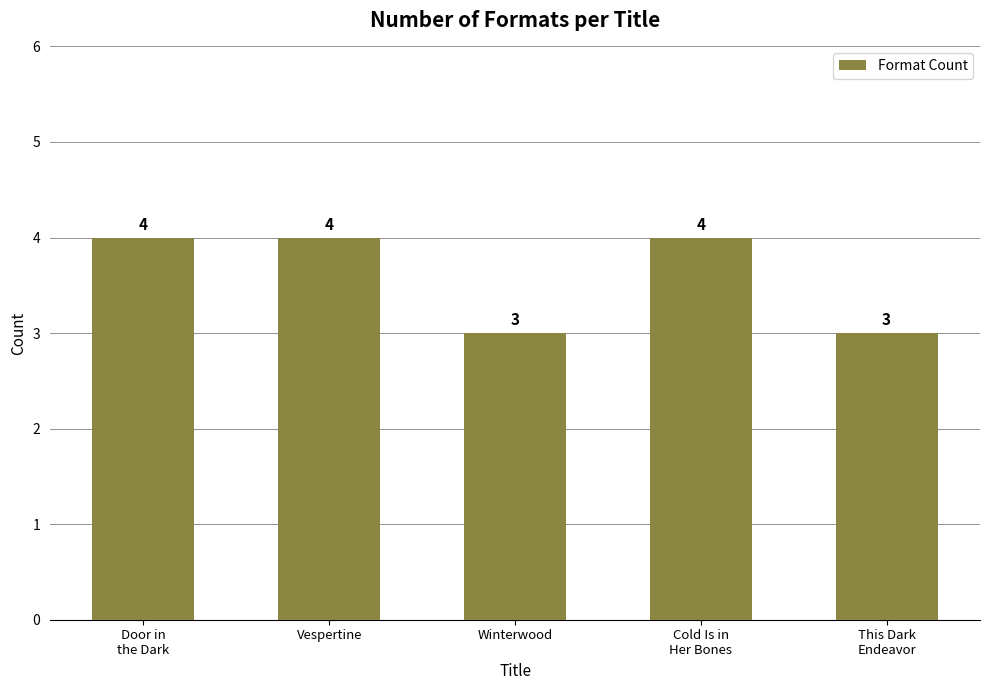

Is it true that the value at Cold Is in
Her Bones is 4?

True